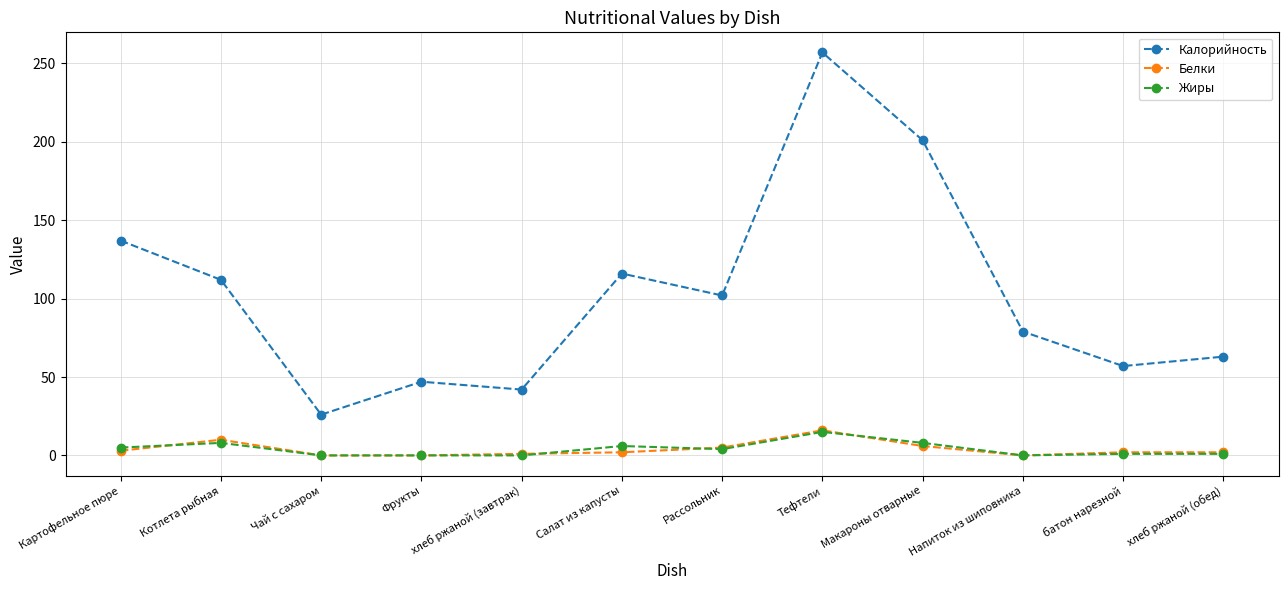

True or false: Калорийность and Белки cross at least once.

False